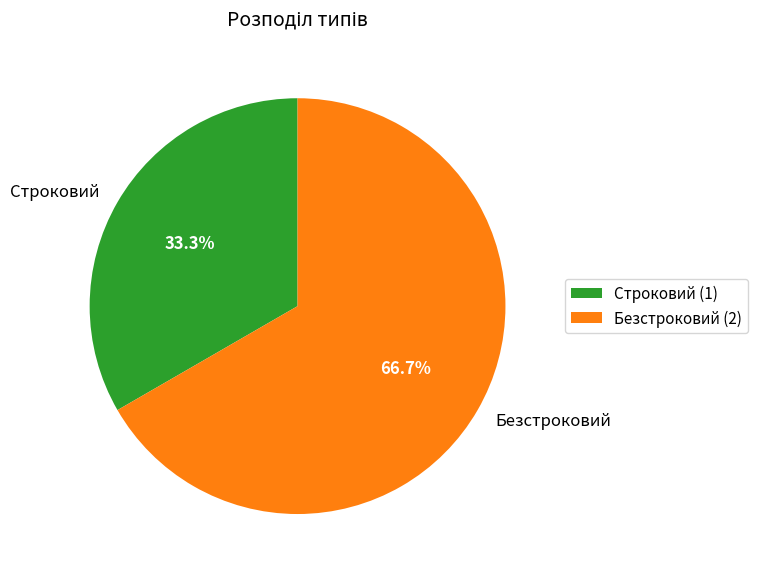

Which category has the smallest portion of the pie?

Строковий